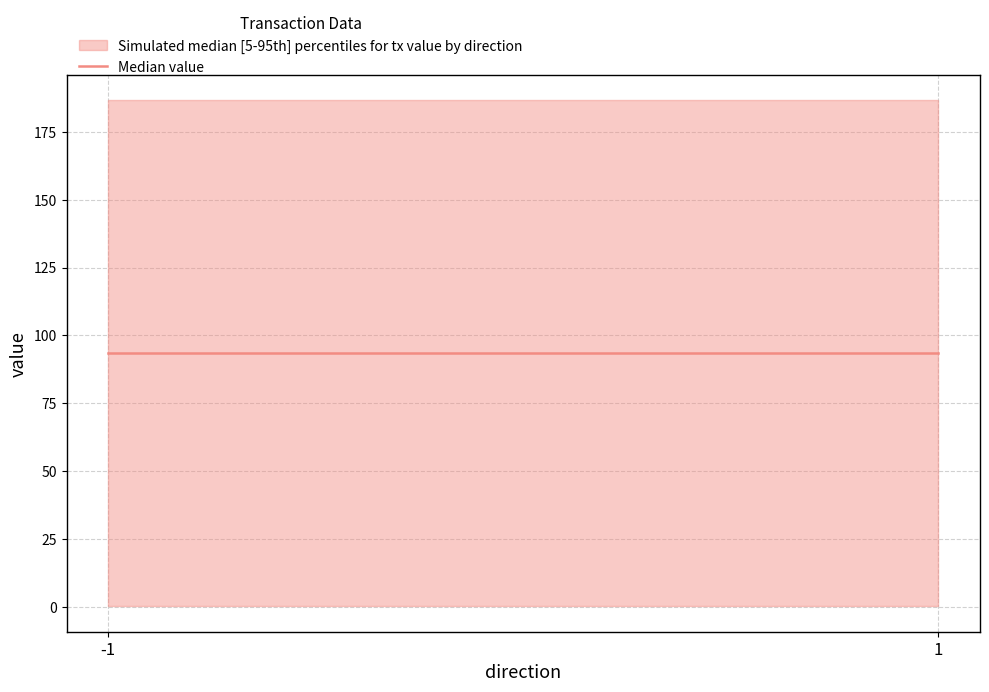

At which label does value first exceed 186?

-1